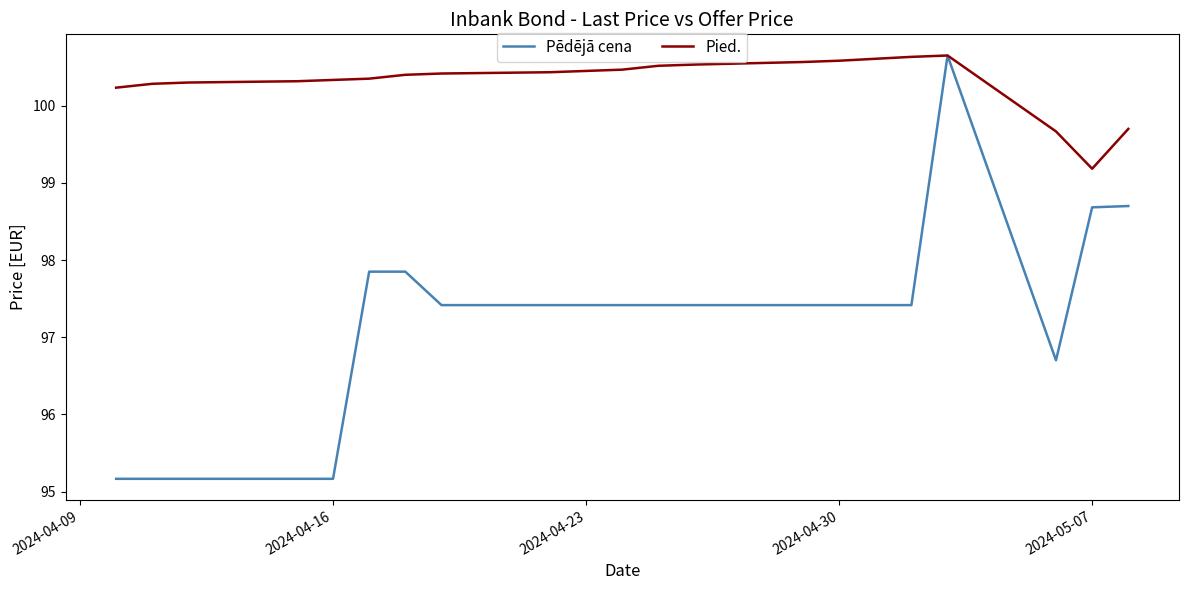

Which series has the largest total across all categories?

Pied.